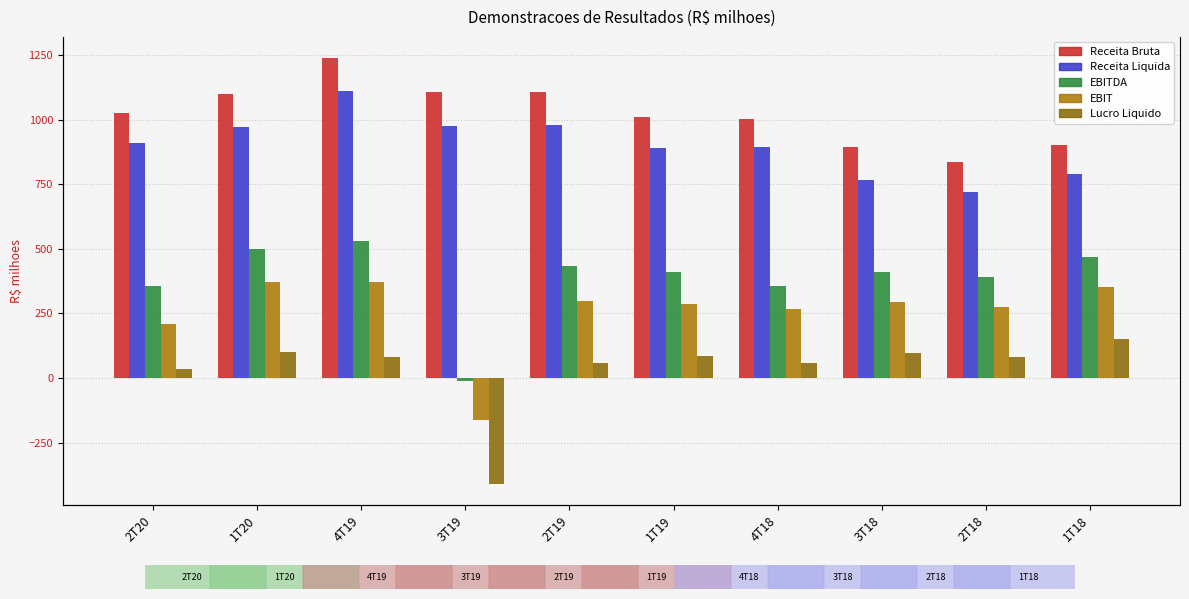

Does the chart contain any negative values?

Yes